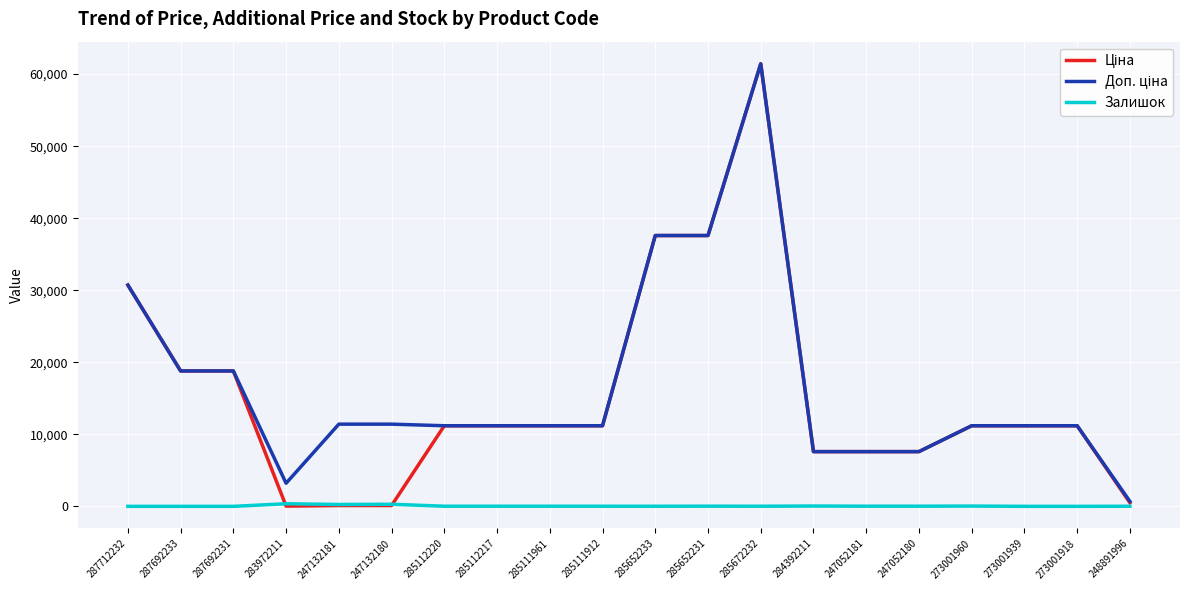

What is the sum of the Залишок values at 285652231 and 247132180?

313.0